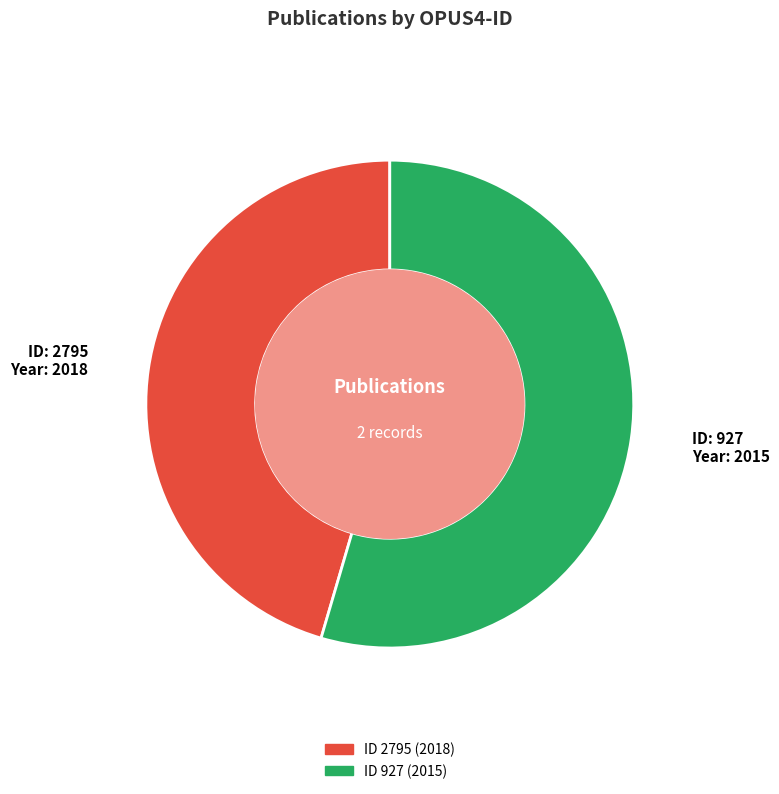

Count the number of slices in the pie.

2